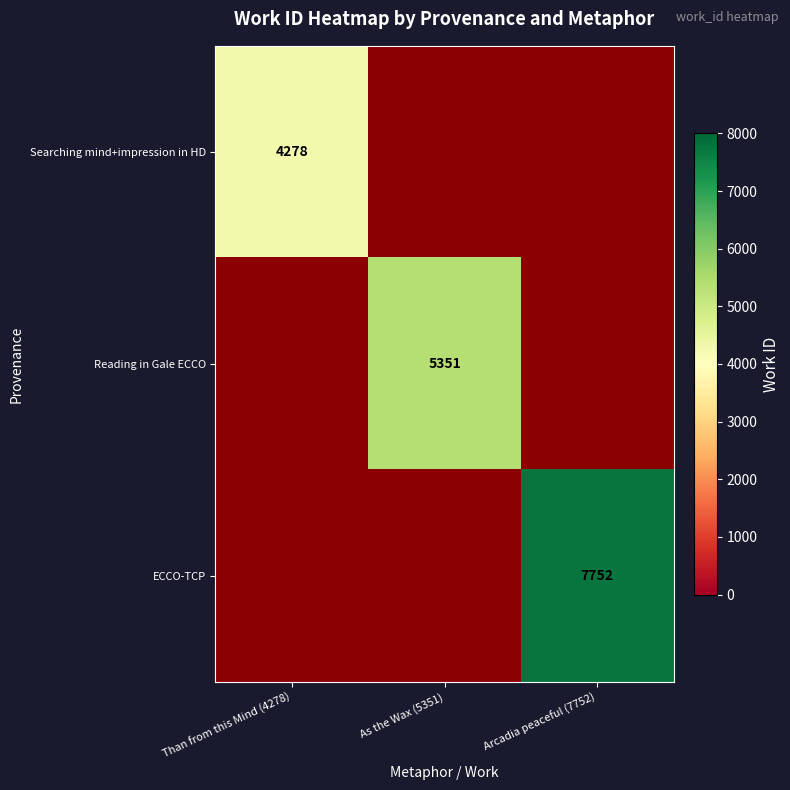

The Reading in Gale ECCO series shows 5351 at As the Wax (5351). True or false?

True